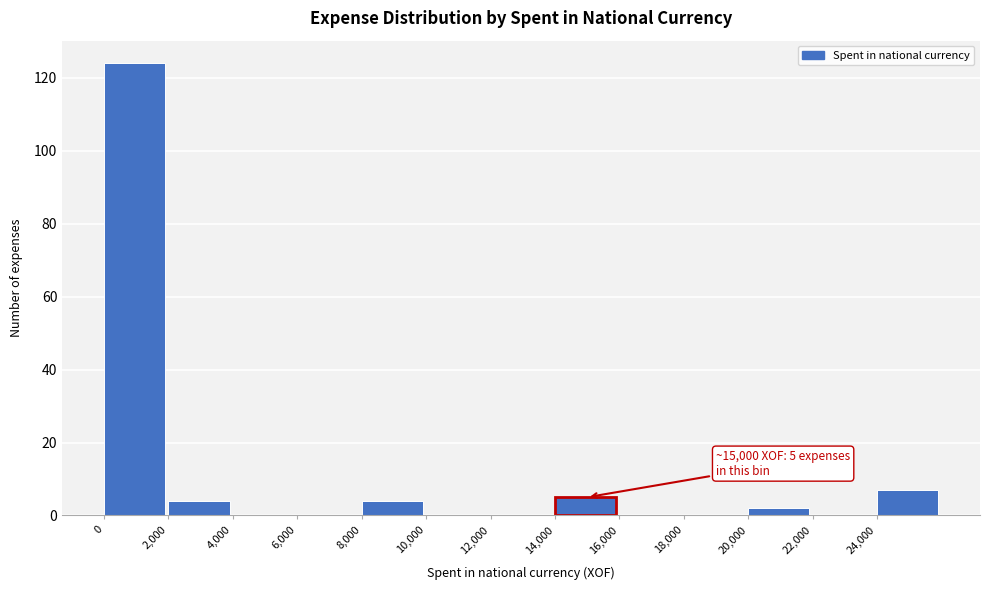

Which range on the x-axis has the tallest bar?

0 to 2000